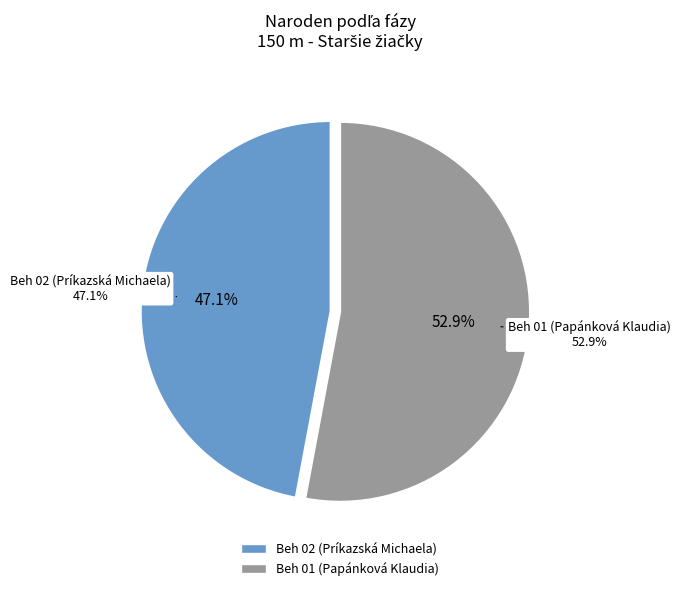

What is the majority slice?

Beh 01 (Papánková Klaudia)